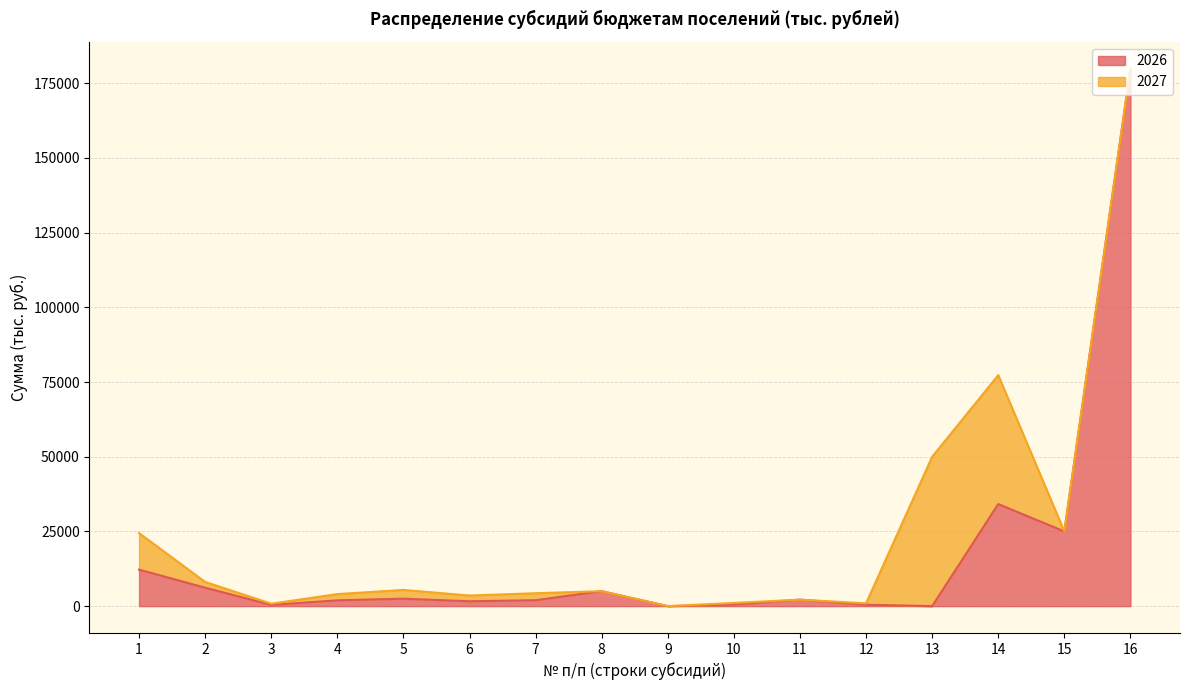

List the labels in order of value, smallest first.

9, 13, 3, 12, 10, 6, 4, 7, 11, 5, 8, 2, 1, 15, 14, 16